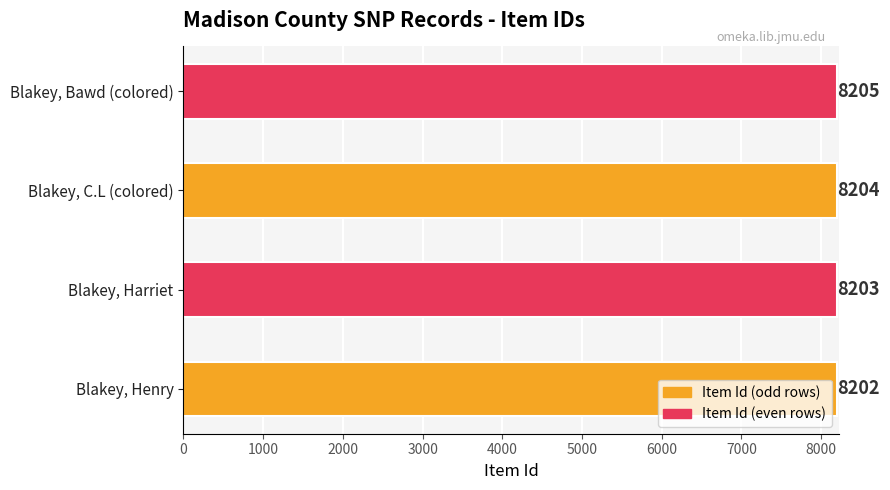

At which label is the value closest to 8203?

Blakey, Harriet